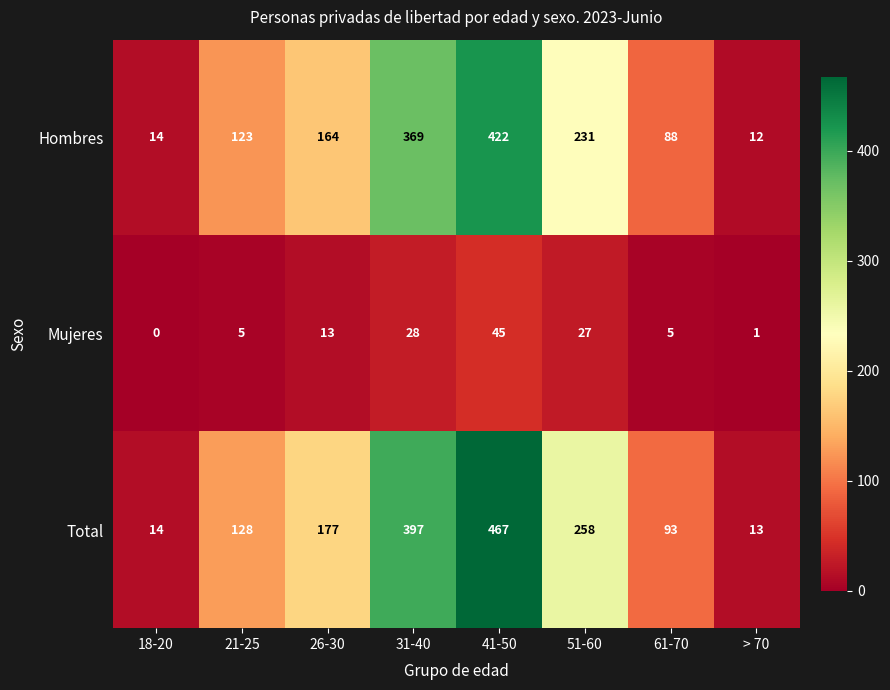

Is it true that Hombres equals 12 at > 70?

True